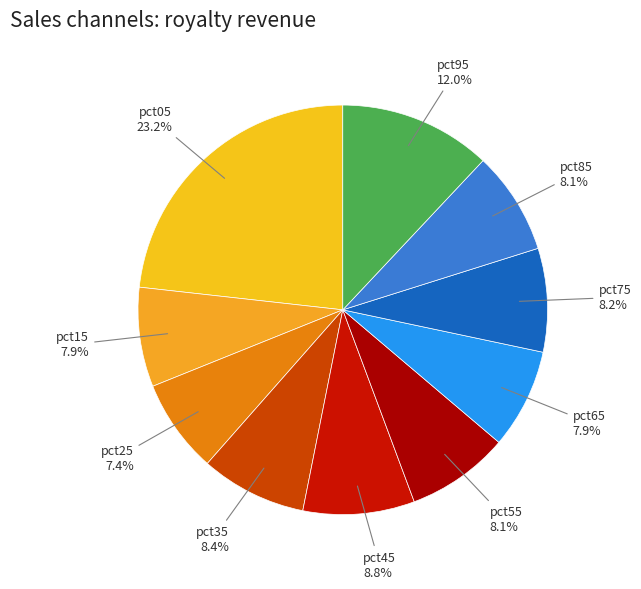

To the nearest percent, what is the average slice percentage?

10%